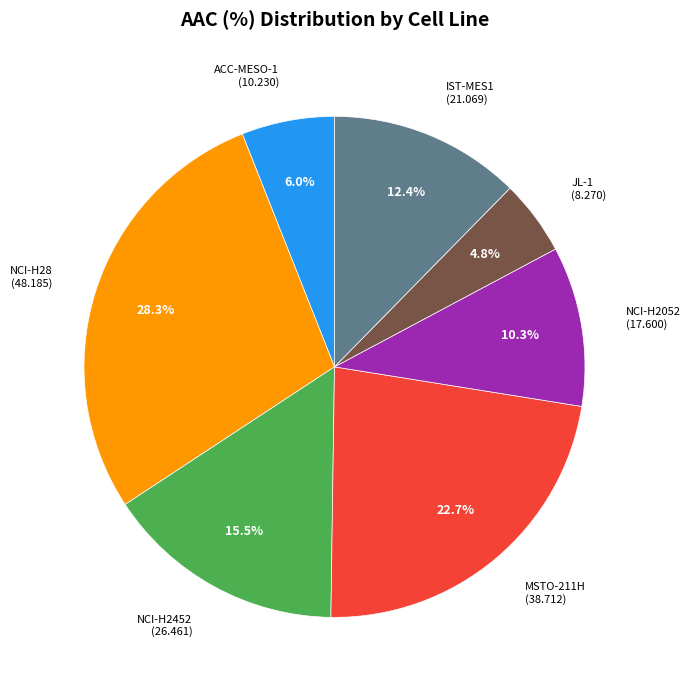

Is there any slice that represents more than half of the pie?

No